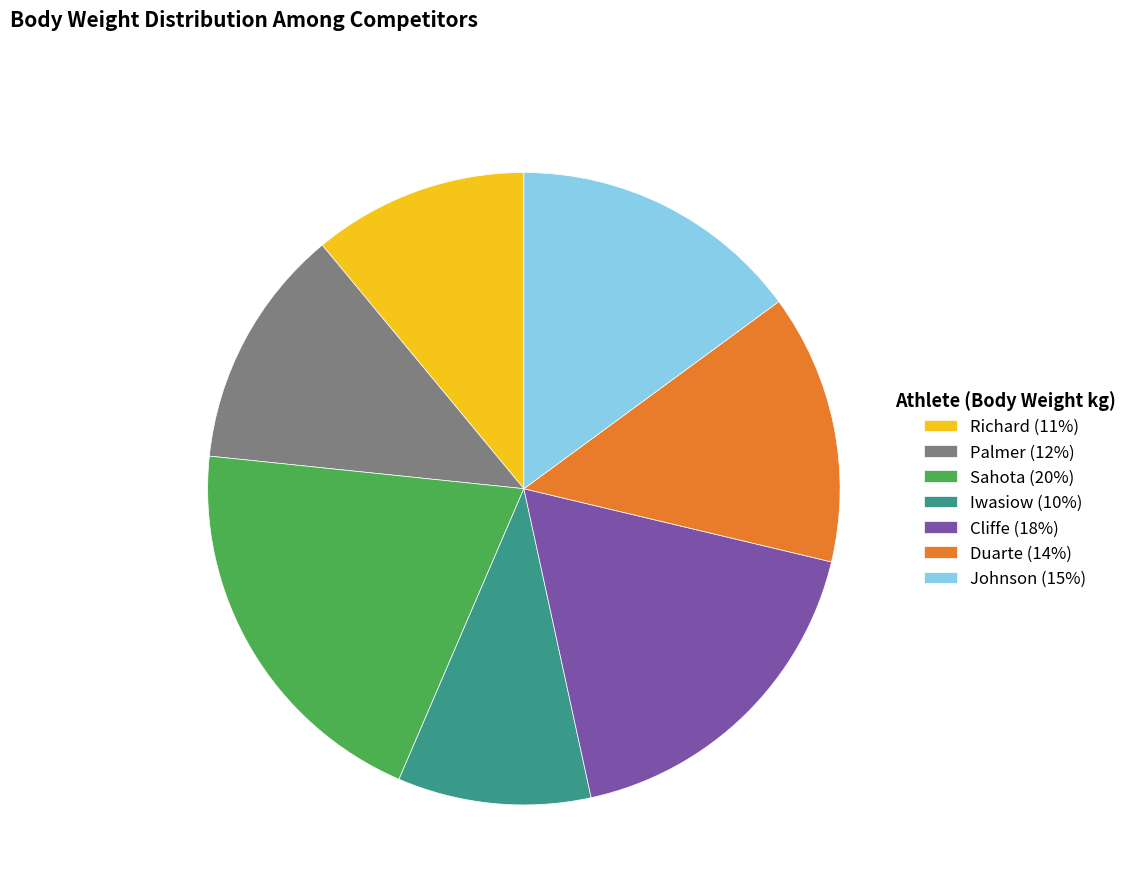

Is it true that Sahota is 20% of the pie?

True